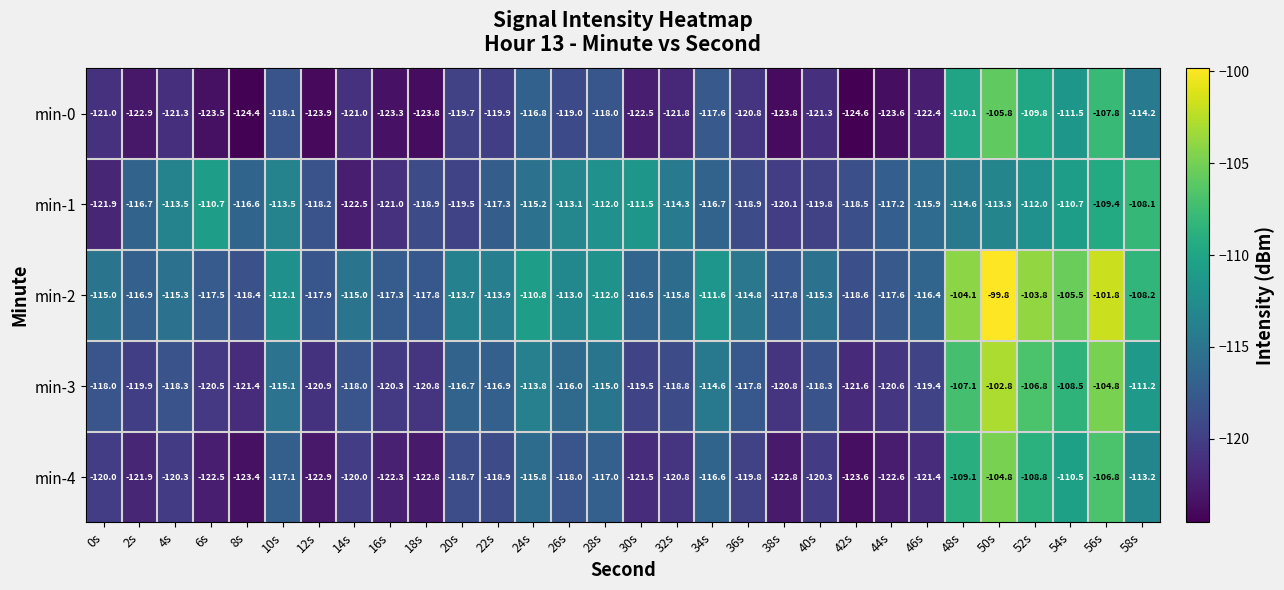

The value of min-1 at 38s is -161.3. True or false?

False